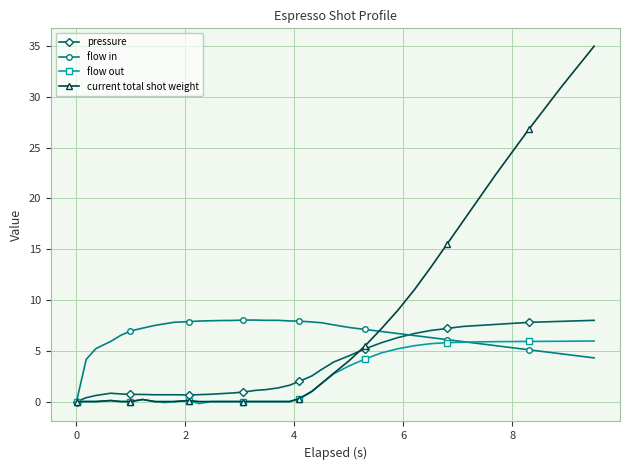

Which series has the largest range (max minus min)?

current total shot weight